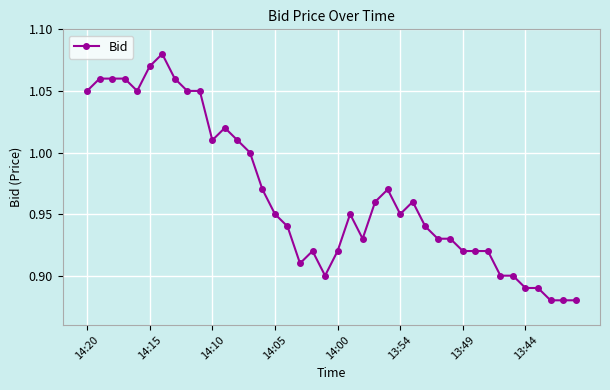

What is the sum of all values?

38.6